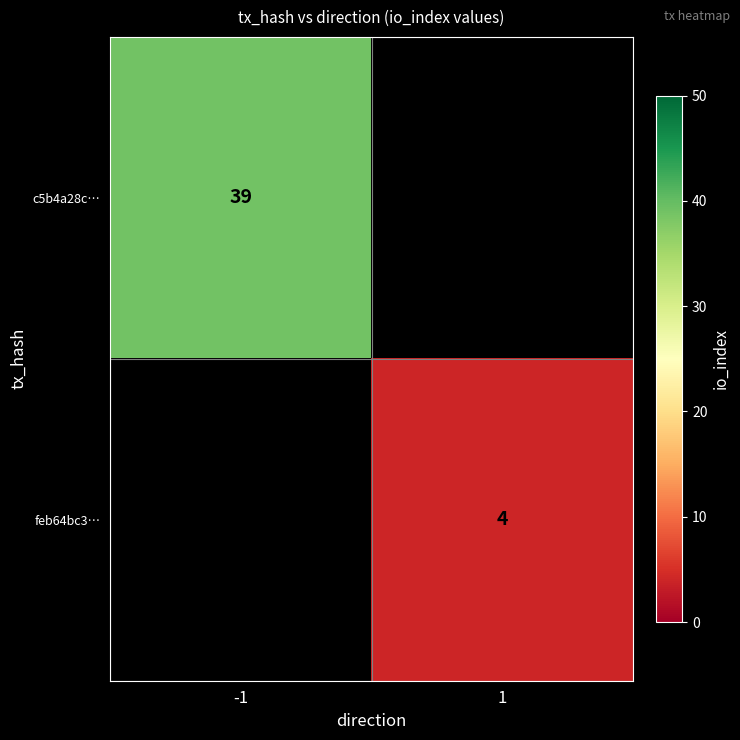

Between 1 and -1, which is larger?

-1